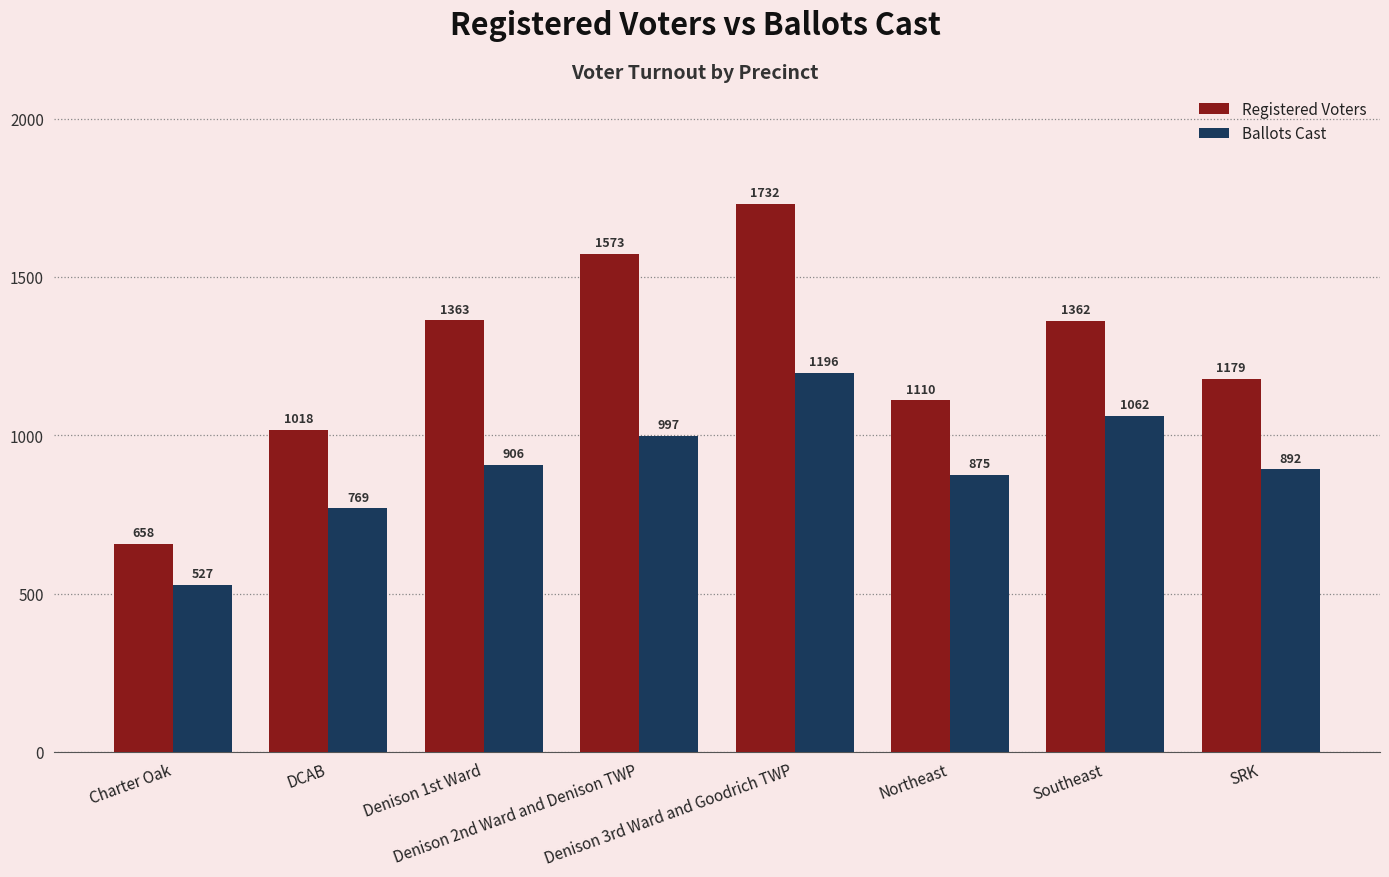

Rank the series by their average value, from lowest to highest.

Ballots Cast, Registered Voters